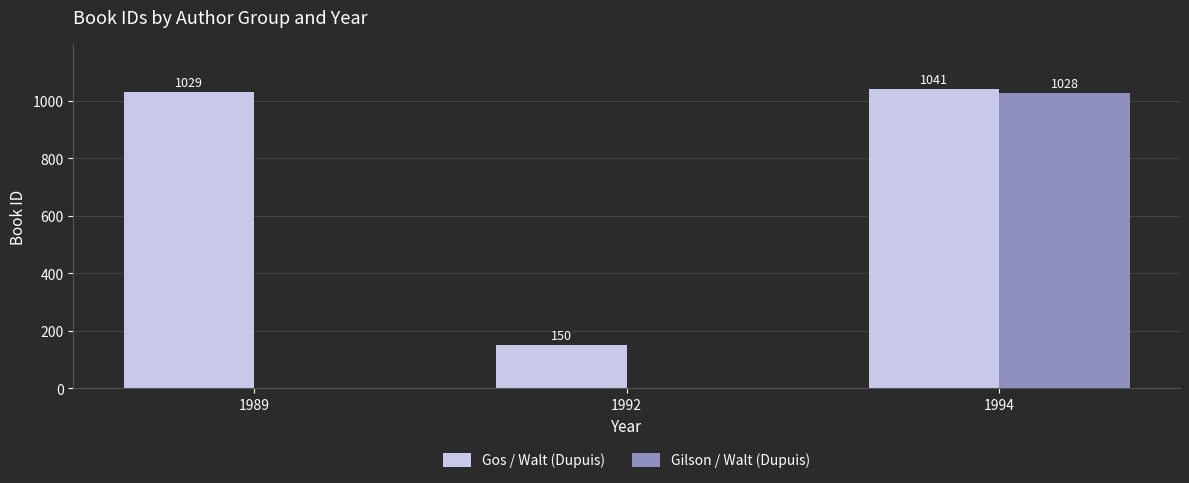

Count the number of categories in the chart.

3